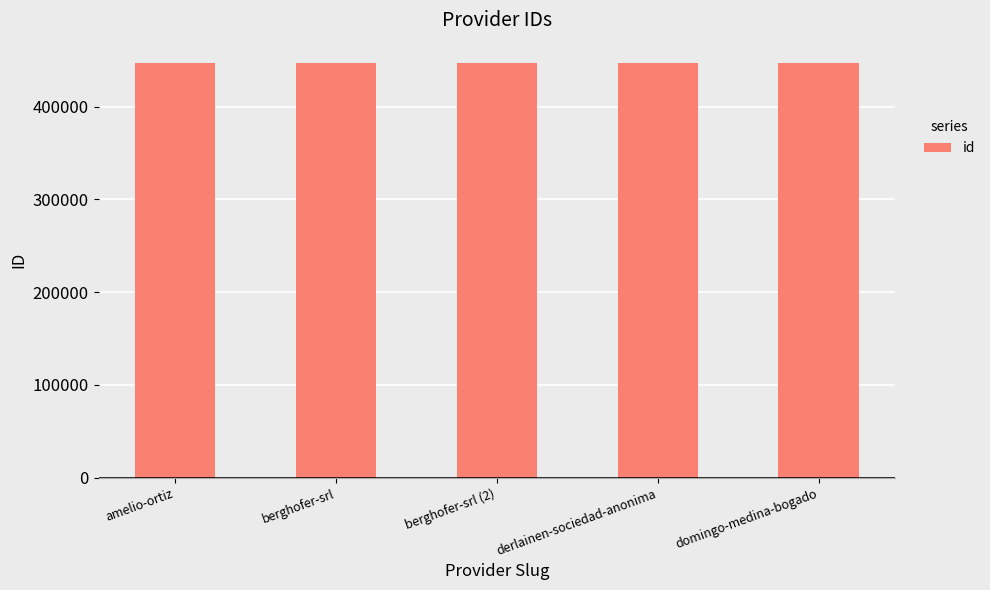

What is the maximum value shown in the chart?

446572